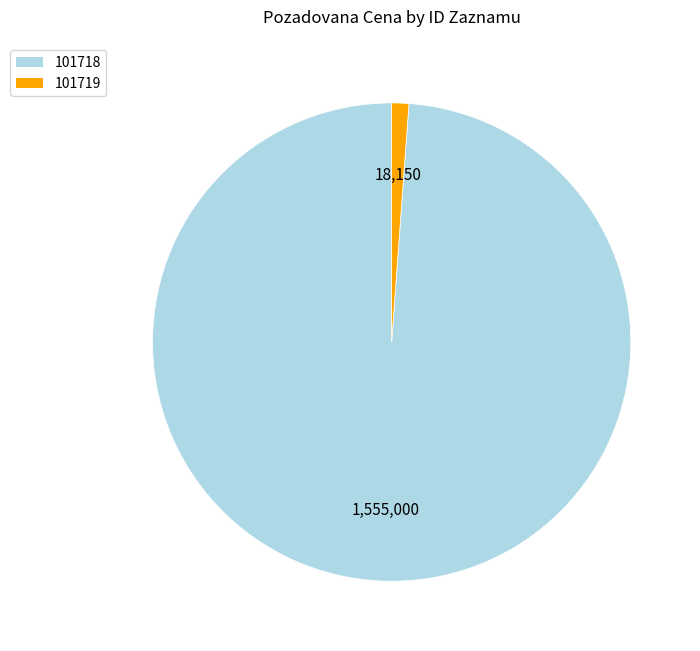

Which has a higher value, 101719 or 101718?

101718